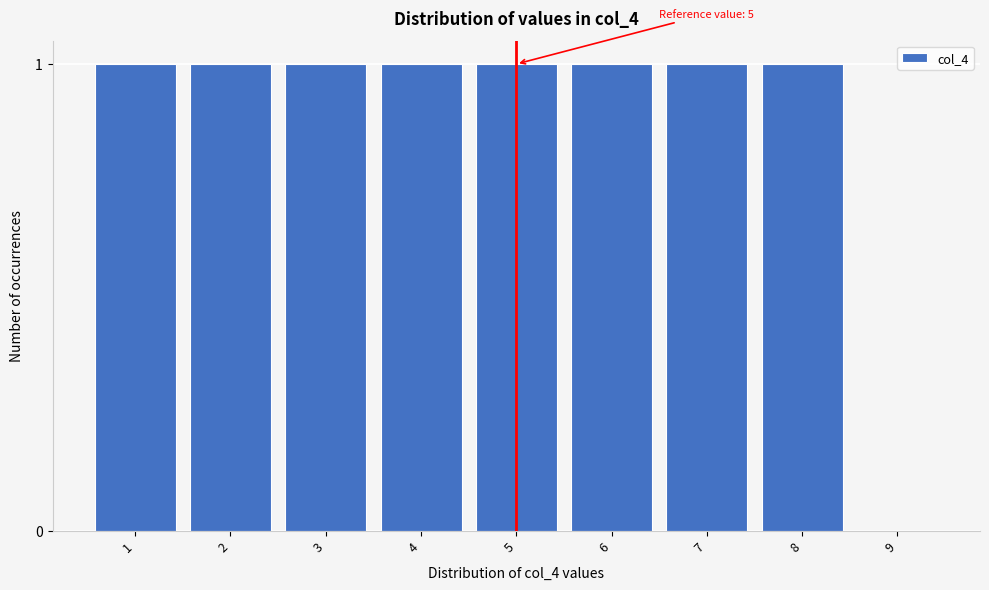

Reading right to left, list all the values displayed in this chart.

9=0	8=1	7=1	6=1	5=1	4=1	3=1	2=1	1=1